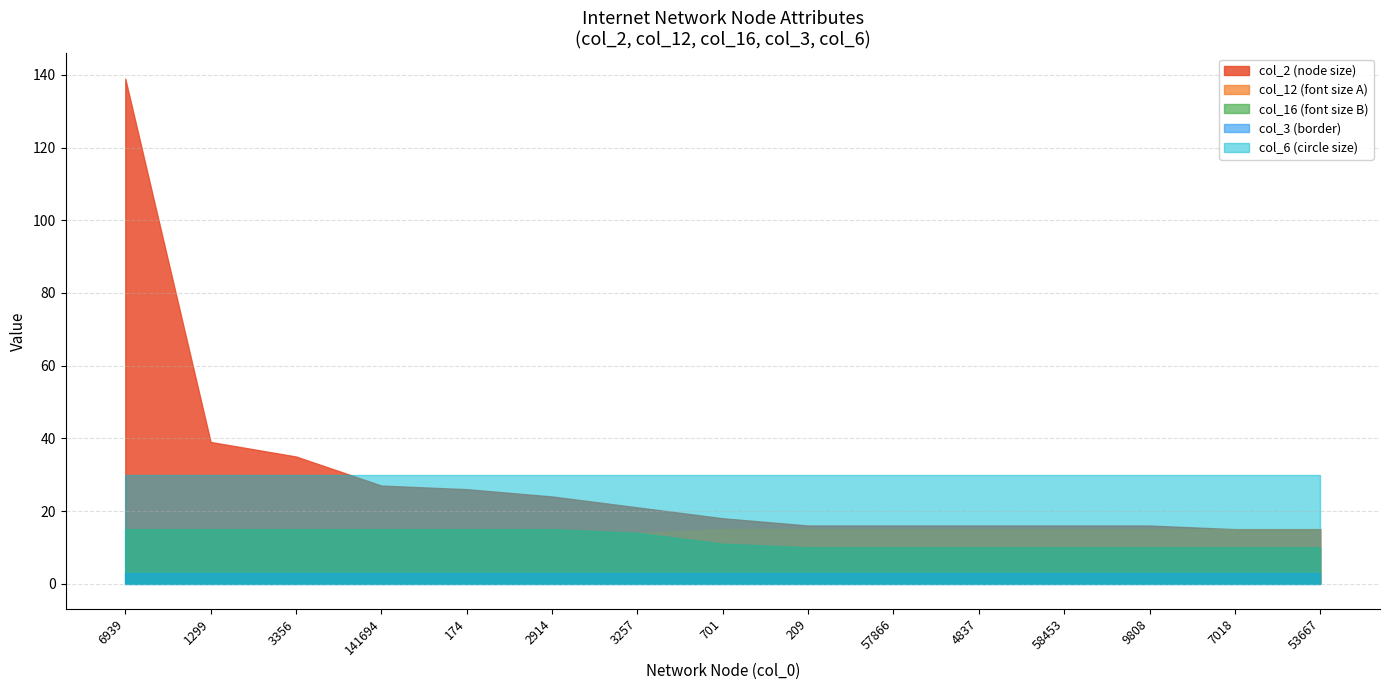

The value of Cogent Communications at 141694 is 14. True or false?

False